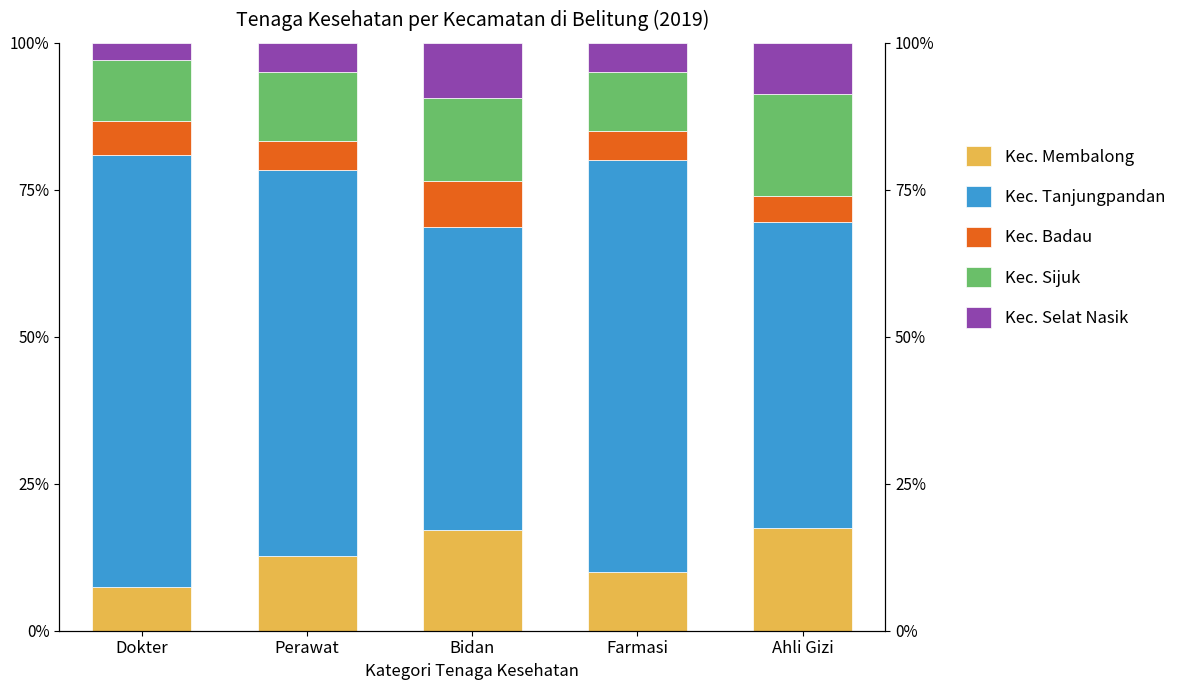

How many data points in Kec. Badau are less than 5?

2